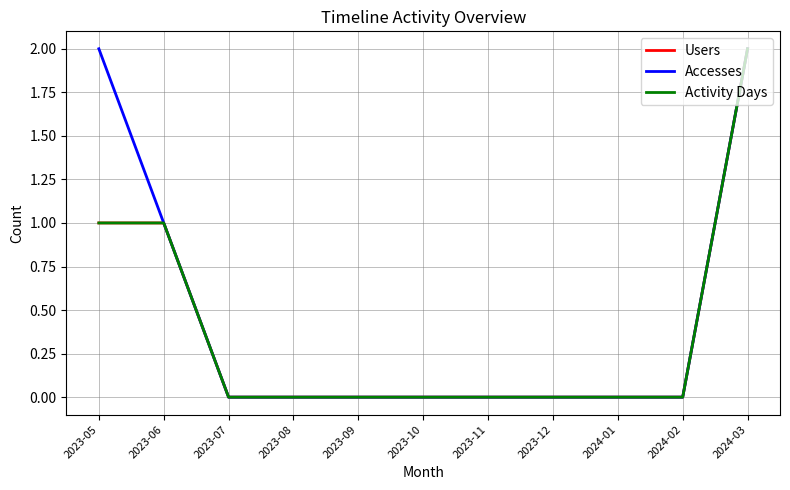

Does the chart display data point markers on the line(s)?

No